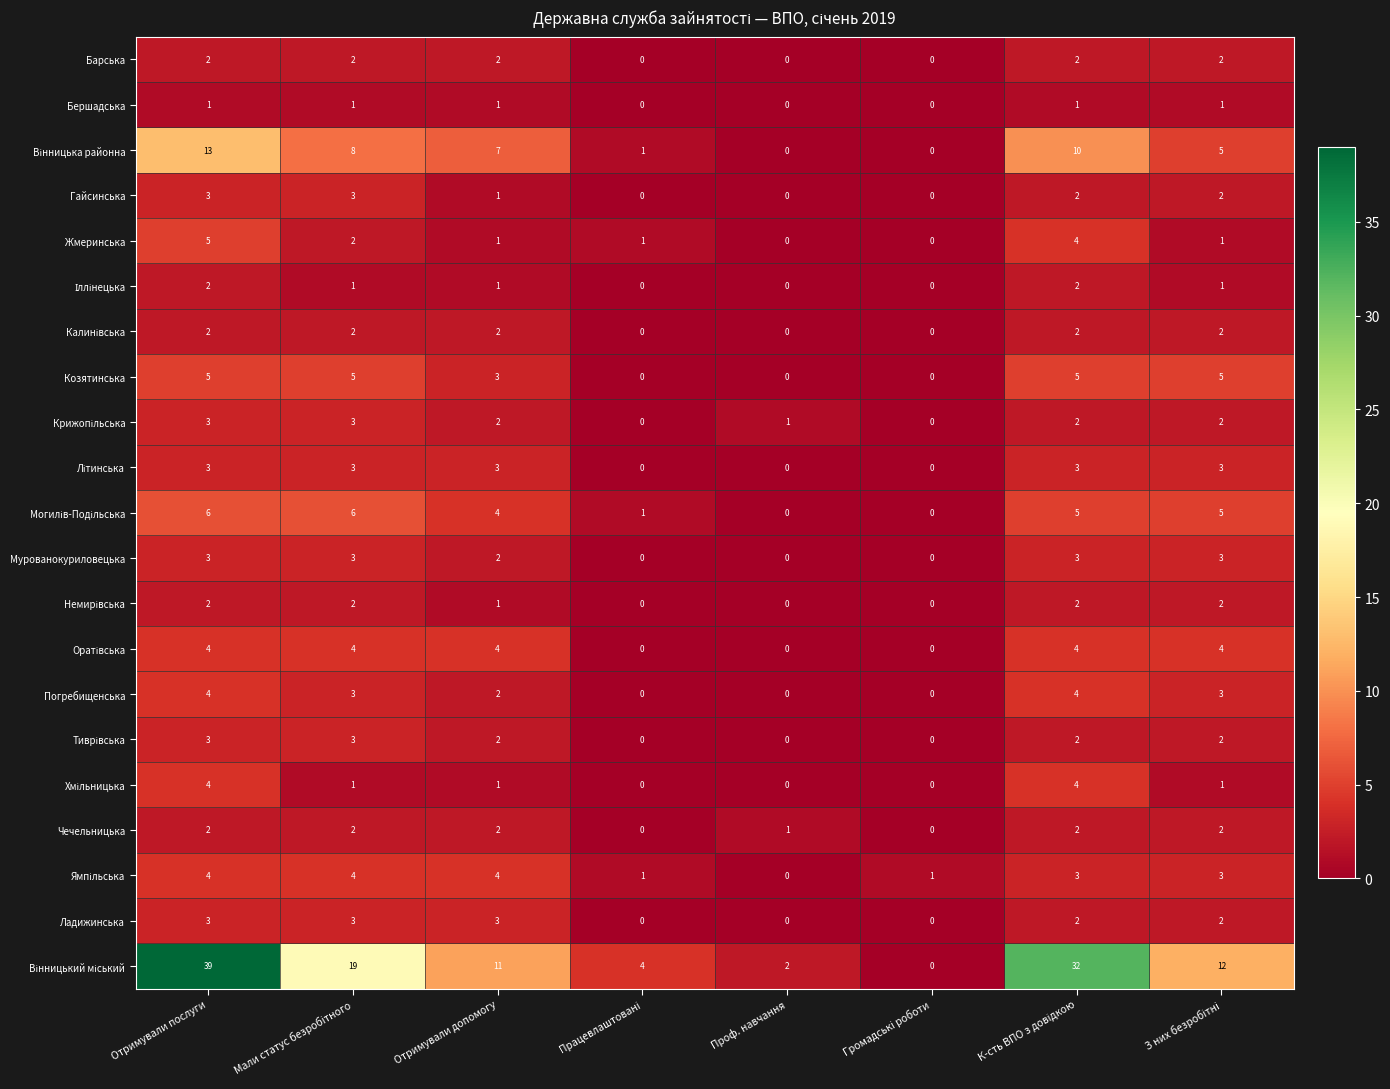

What is the total value across all series at Отримували послуги?

113